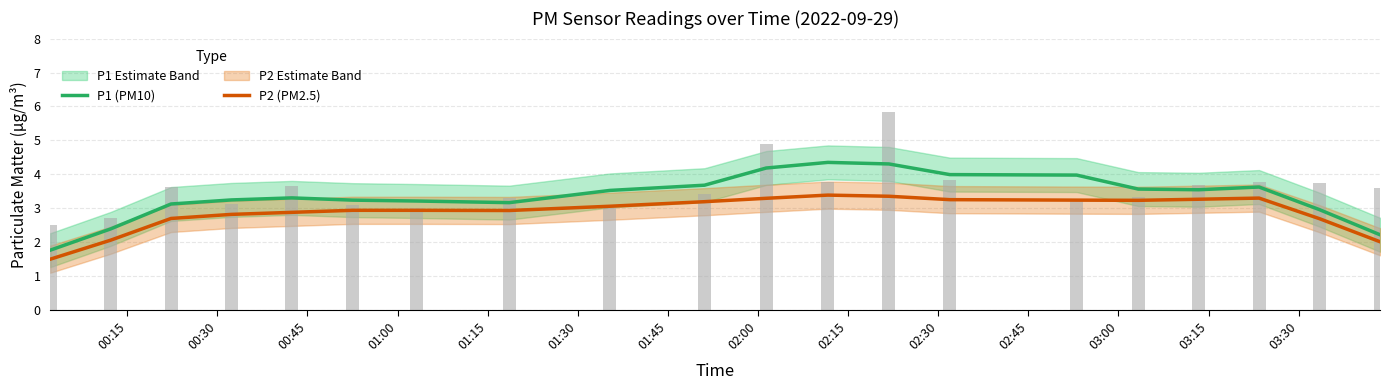

What is the value of the P2 (PM2.5) bar at the 16th from the left?

3.2